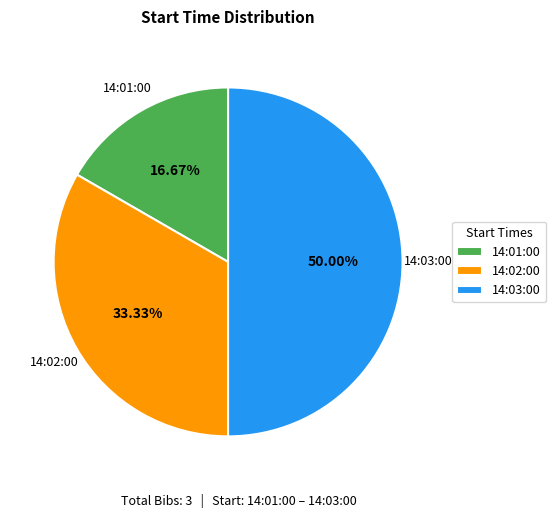

What percentage is the 14:01:00 slice, to the nearest percent?

17%